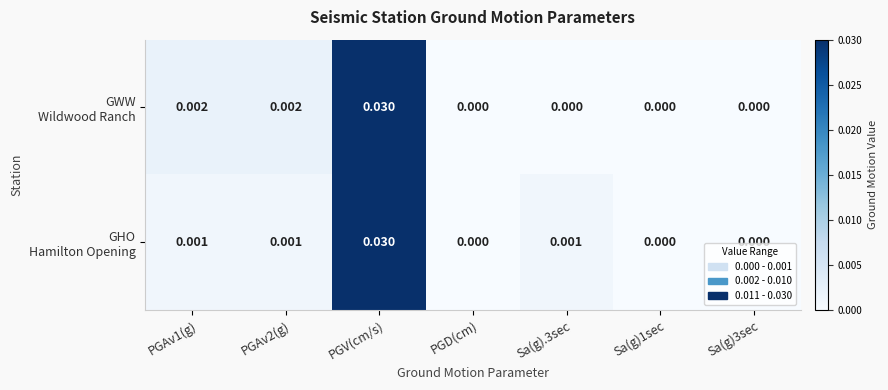

How many series are shown in this chart?

2